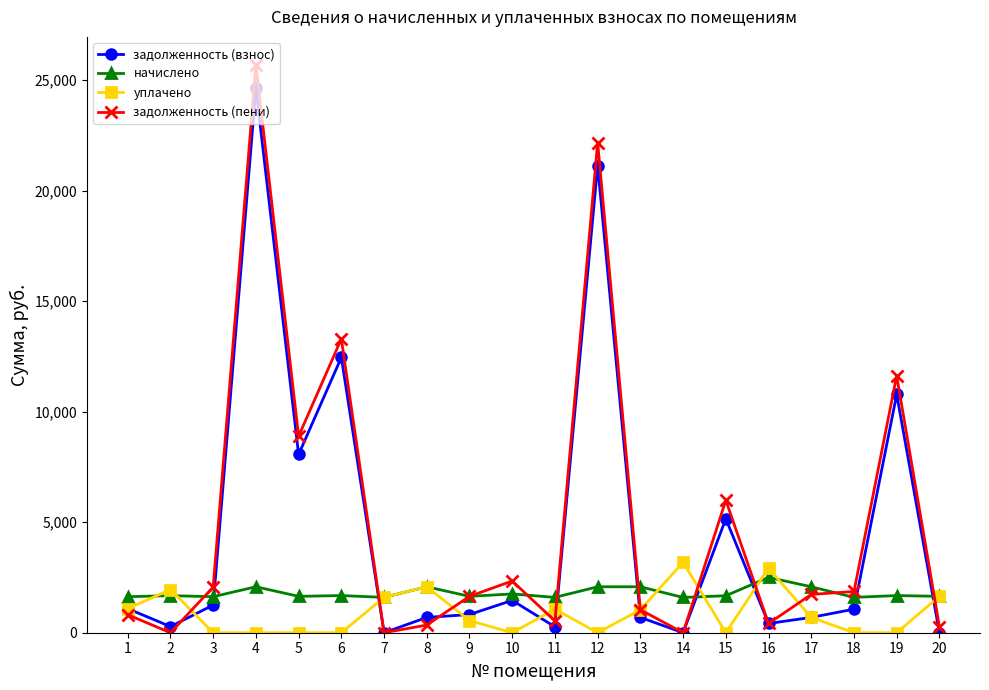

At which category is the sum across all series the highest?

4